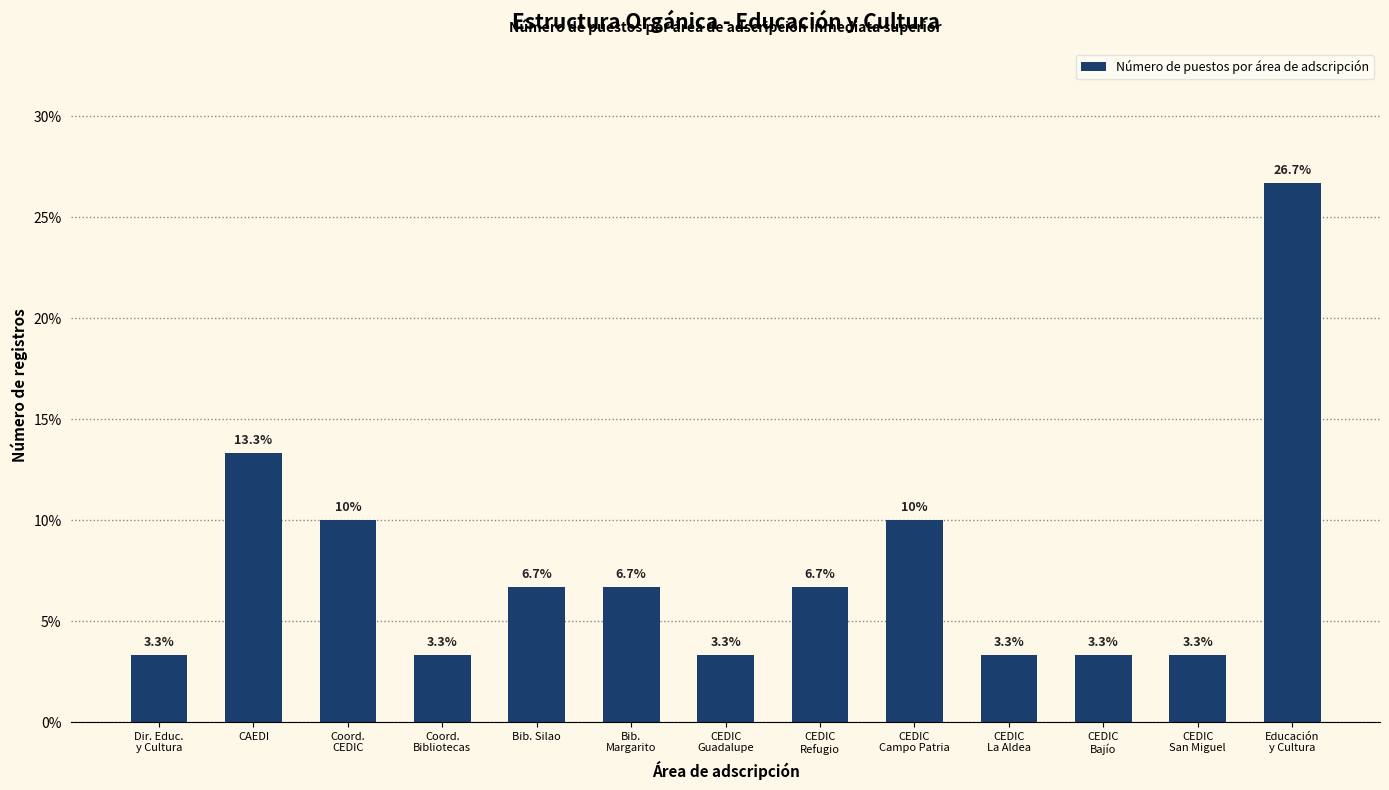

Which has a higher value, CEDIC
La Aldea or Coord.
CEDIC?

Coord.
CEDIC